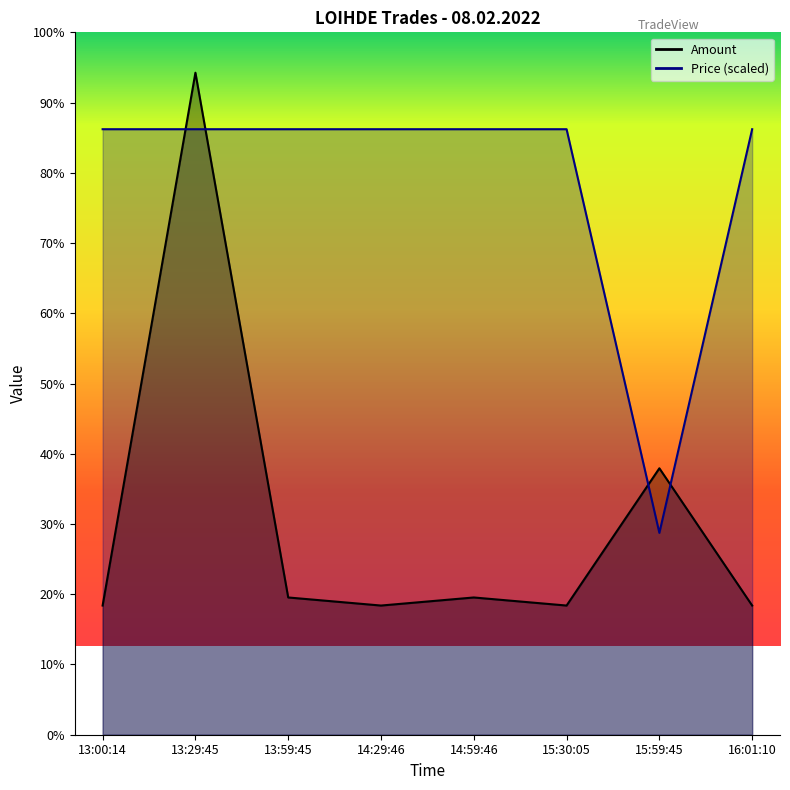

What are all the series names shown in the legend?

Amount, Price